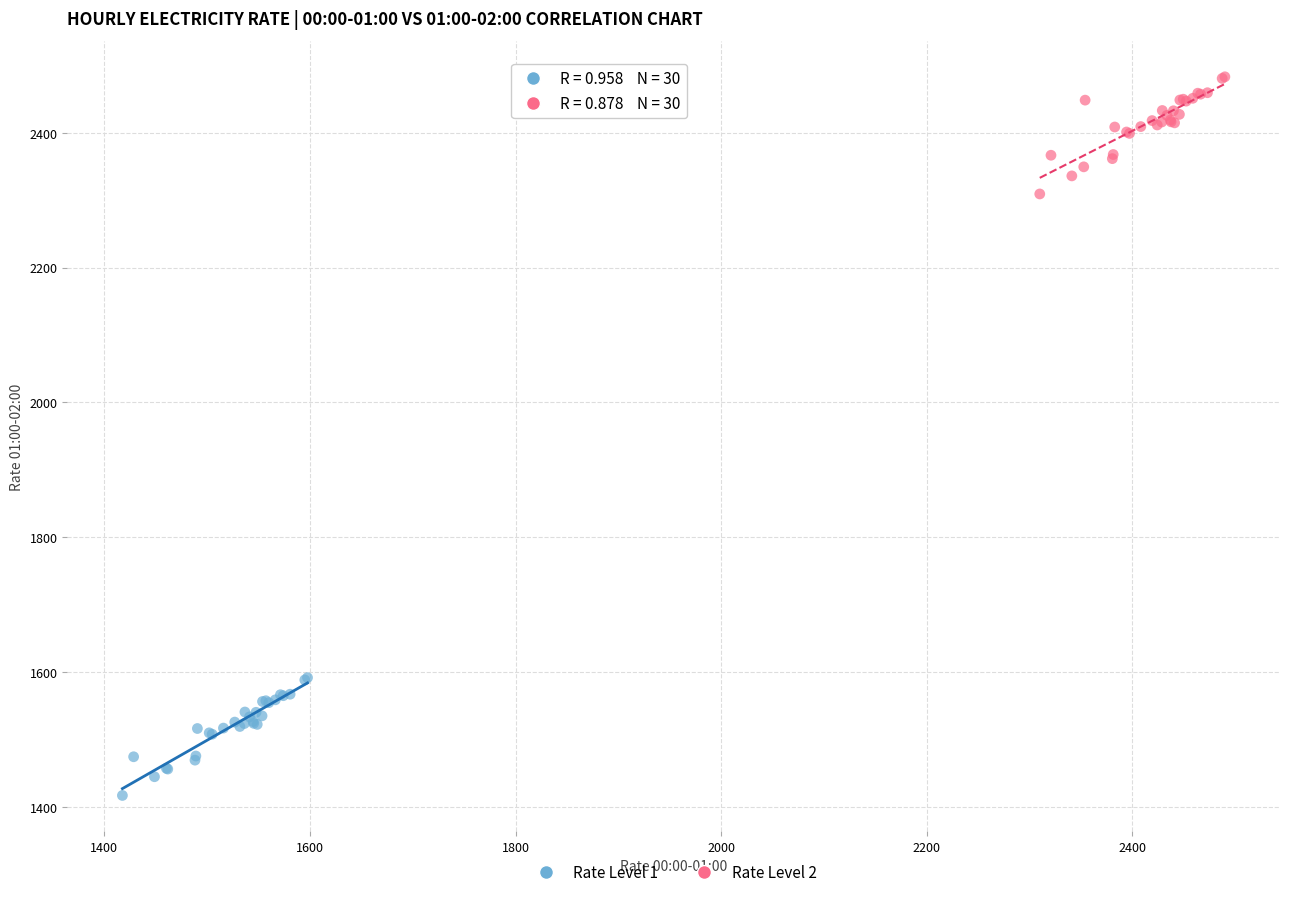

Which series contains the highest Y value?

Rate Level 2